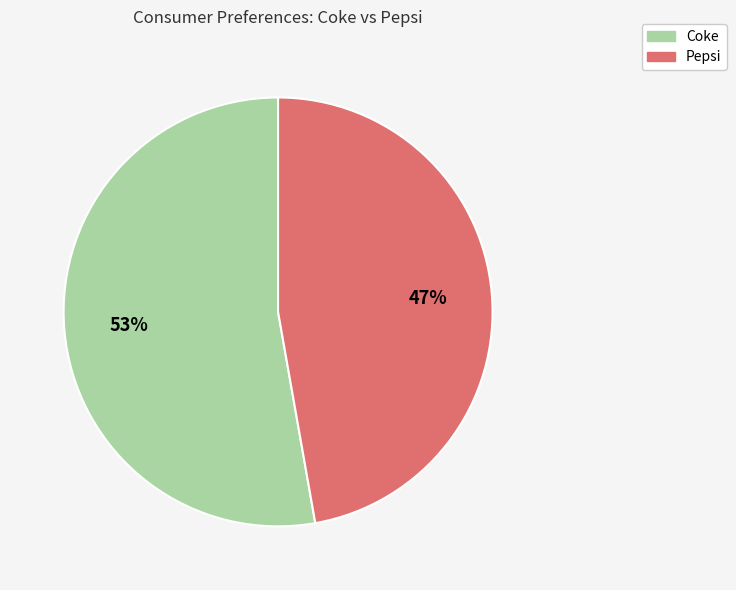

Do Pepsi and Coke together represent more than half of the pie?

Yes